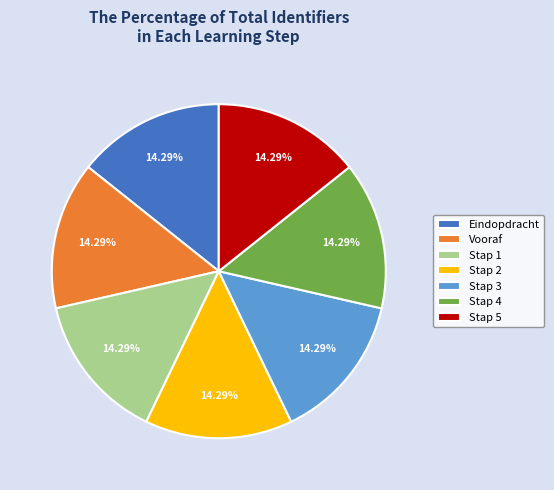

How many slices are in this pie chart?

7